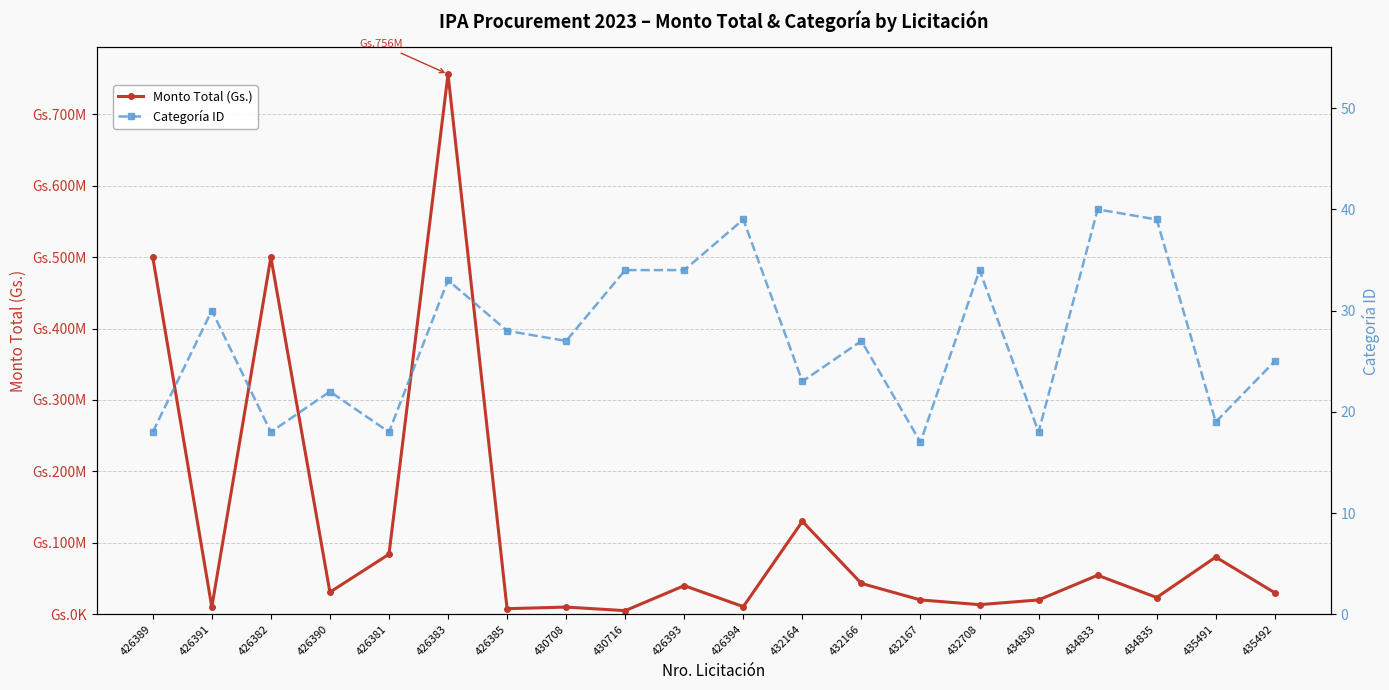

Which category has the highest value in the Categoría ID series?

434833